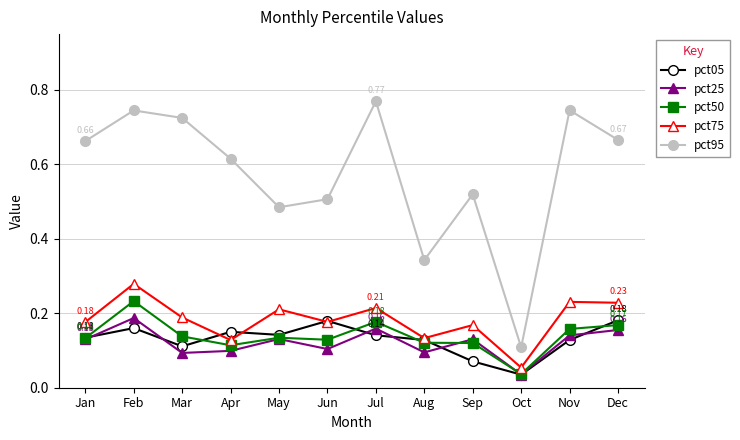

How many interior local peaks does the pct95 series have?

4